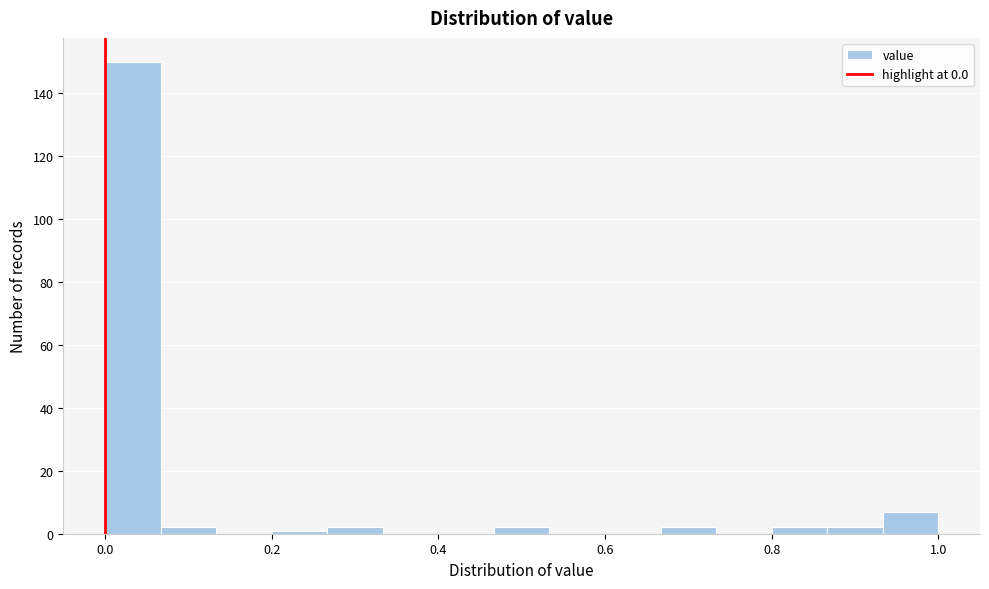

Read against the x-axis, roughly where is the centre of the tallest bar?

0.04